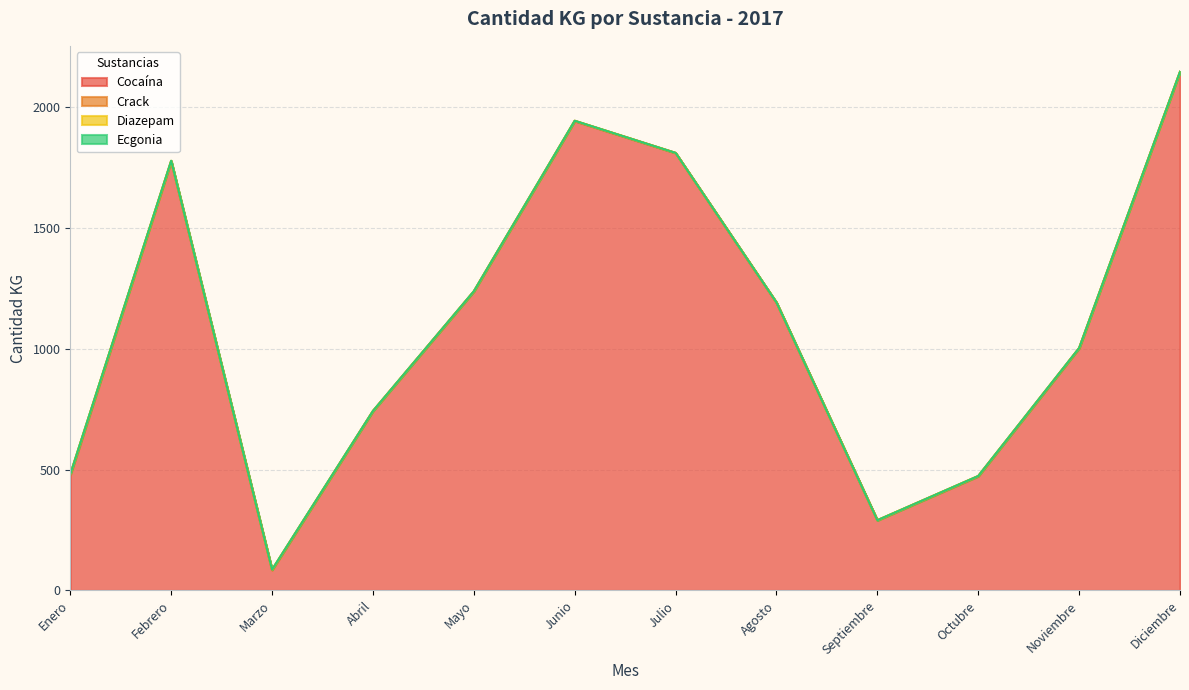

Reading left to right, what are all the values shown in this chart?

Cocaína: 477.2	1774.7	84.4	741.3	1236.0	1940.9	1808.7	1189.7	289.8	472.2	1001.2	2143.5
Crack: 3.4	0.6	0.8	0.8	1.1	1.2	0.6	1.2	0.7	1.1	1.3	1.1
Diazepam: 0.0	1.3	1.0	0.0	0.0	0.0	0.0	0.0	0.0	0.0	0.0	0.0
Ecgonia: 0.0	0.1	0.0	0.0	0.0	0.0	0.0	0.0	0.0	0.0	0.0	0.0